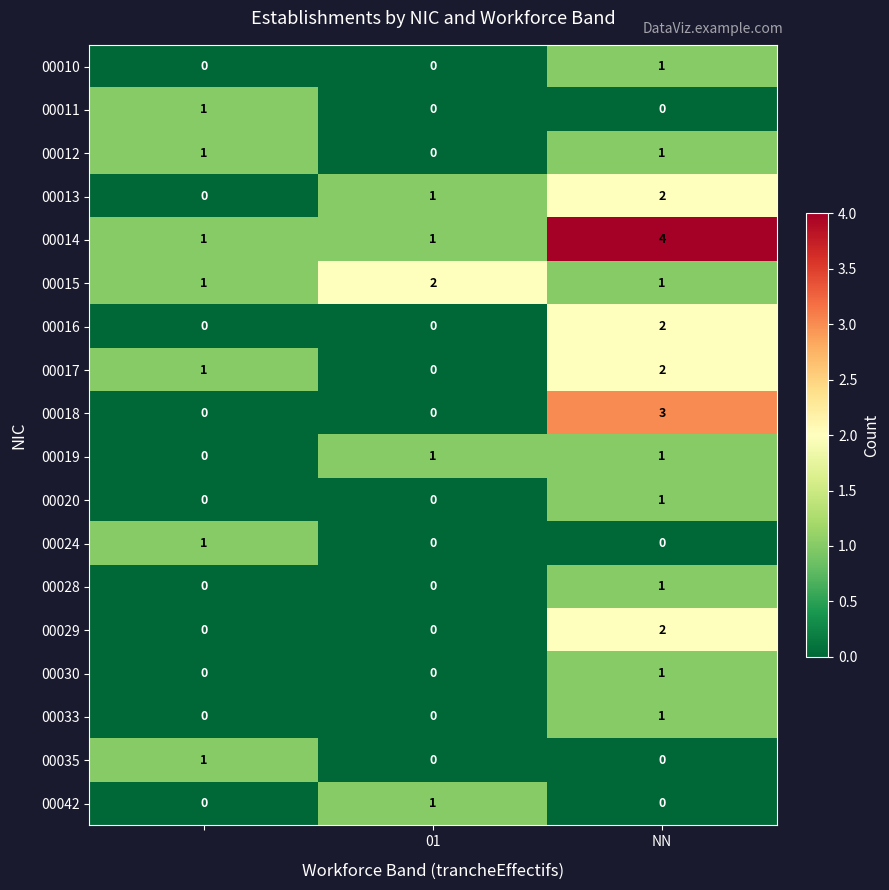

Which series has the largest total across all categories?

00014